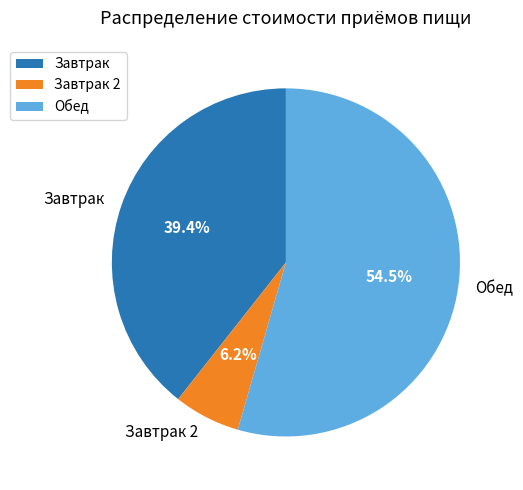

Combined, what portion of the pie is Обед and Завтрак?

93.8%